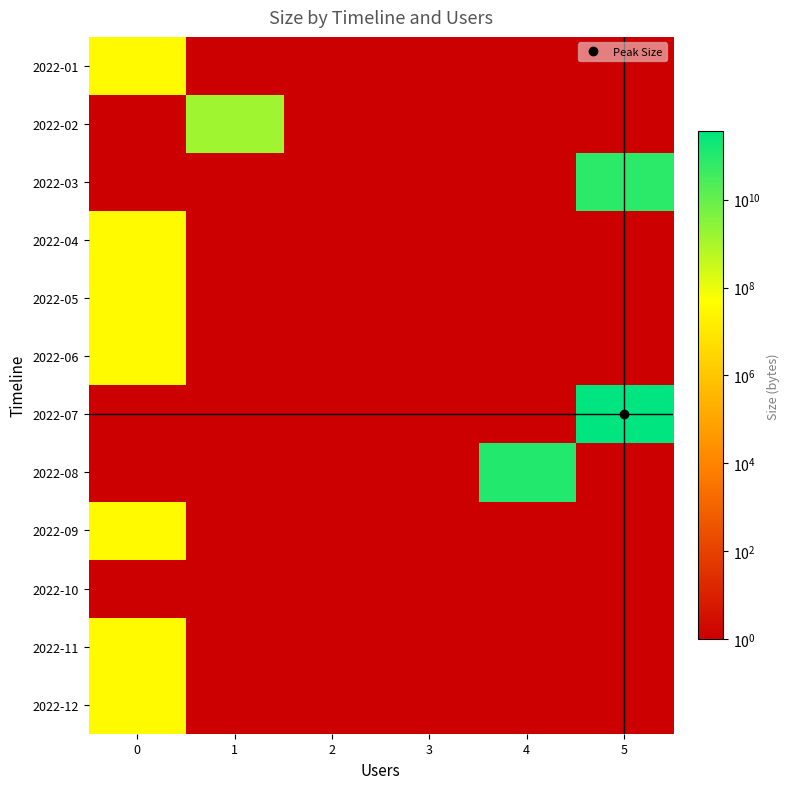

Count the number of data series in this chart.

12